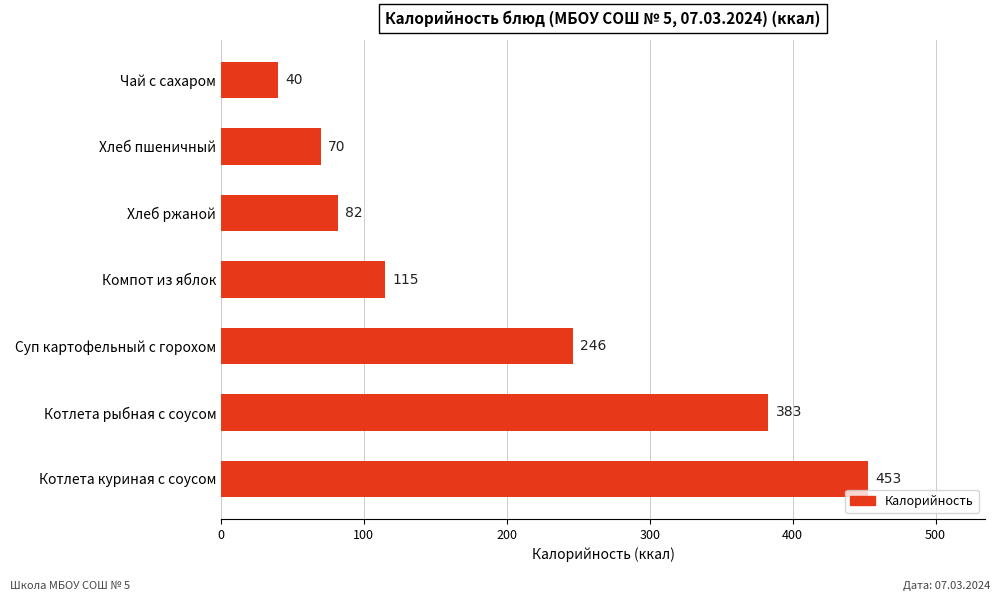

How many bars are there in total?

7